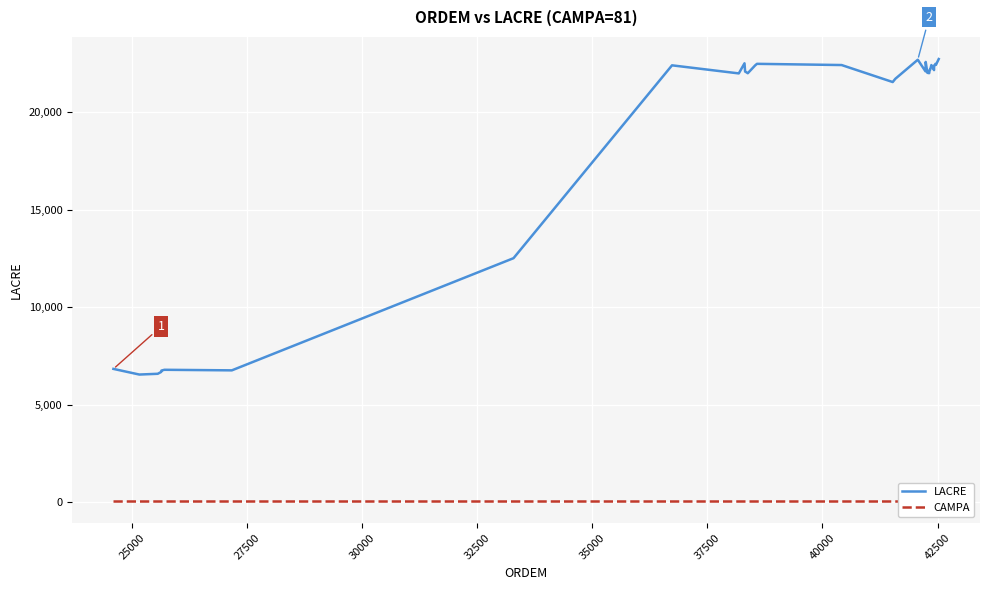

What is the sum of all LACRE values?

718063